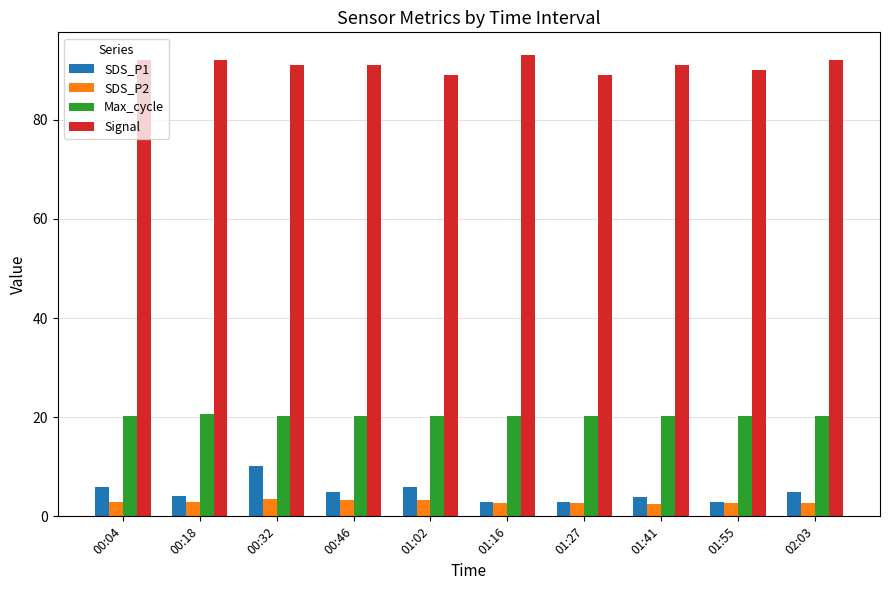

What is the maximum value shown in the chart?

93.0